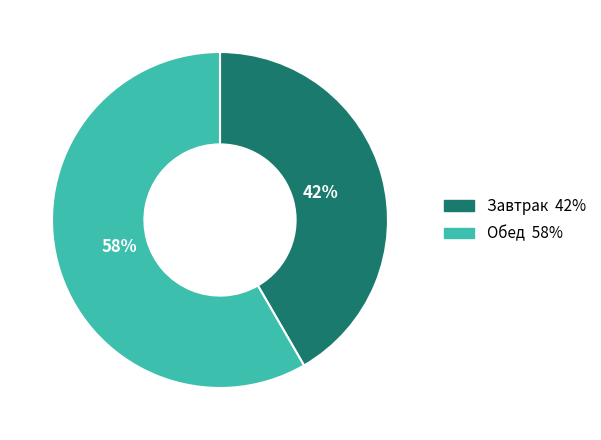

Which slice is the largest?

Обед